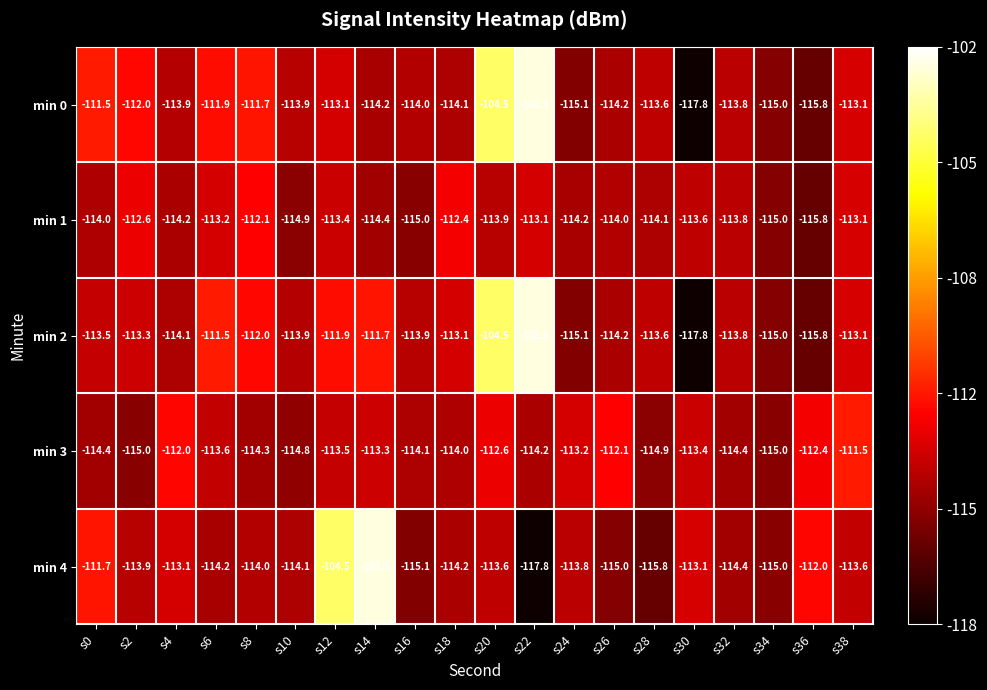

Where is min 4 nearest to the value -110?

s0